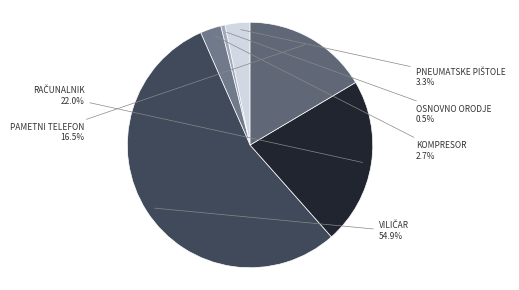

To the nearest percent, what is the average slice percentage?

17%